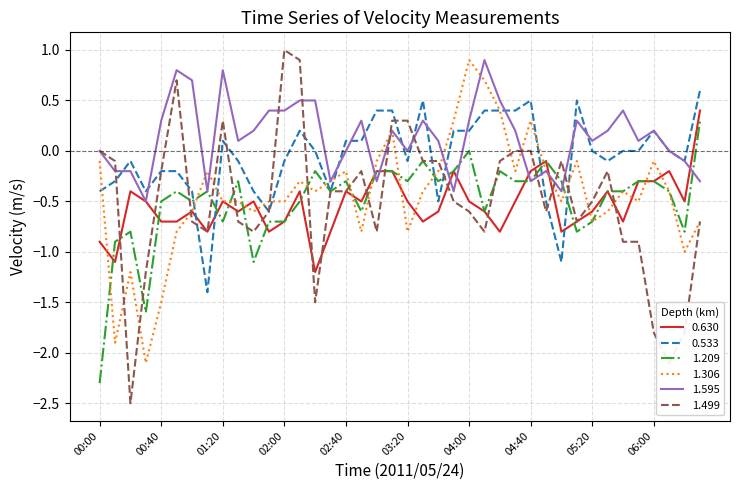

What is the minimum value shown in the chart?

-2.5